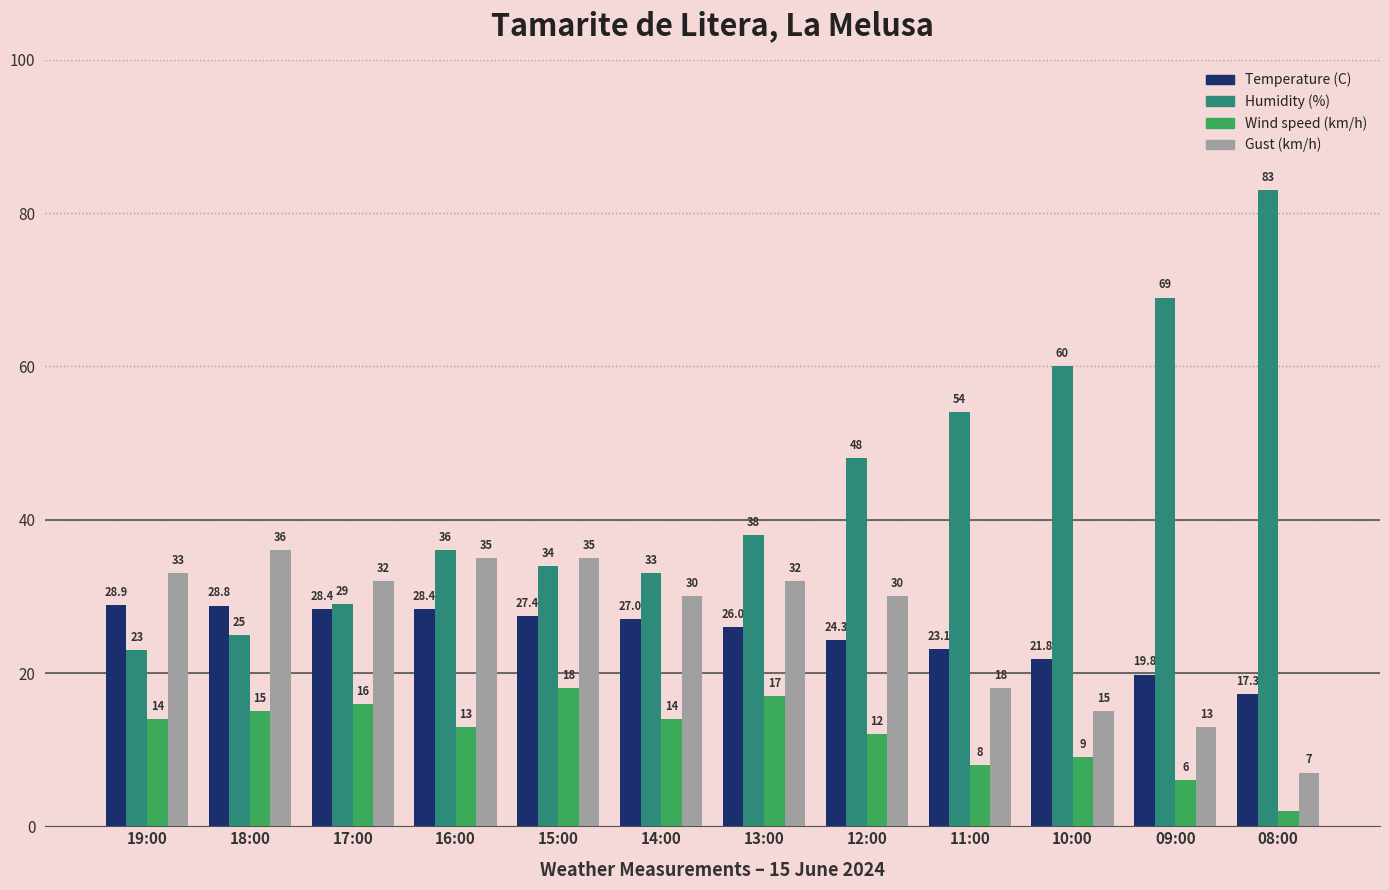

Which category has the lowest value across all series?

08:00